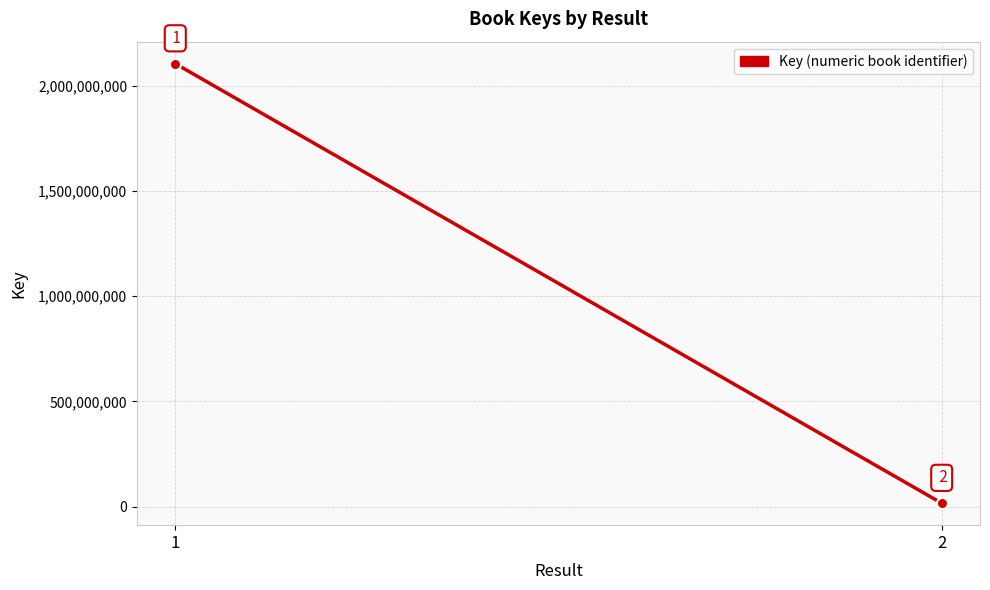

What is the sum of the values at 1 and 2?

2121861178